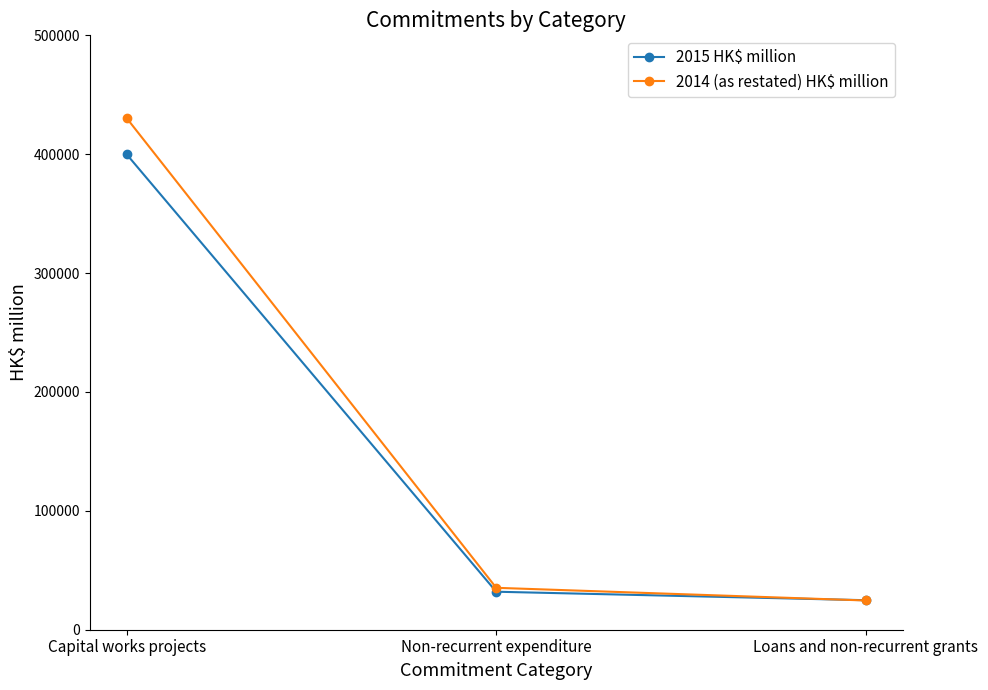

Where is 2014 (as restated) HK$ million nearest to the value 227437?

Non-recurrent expenditure